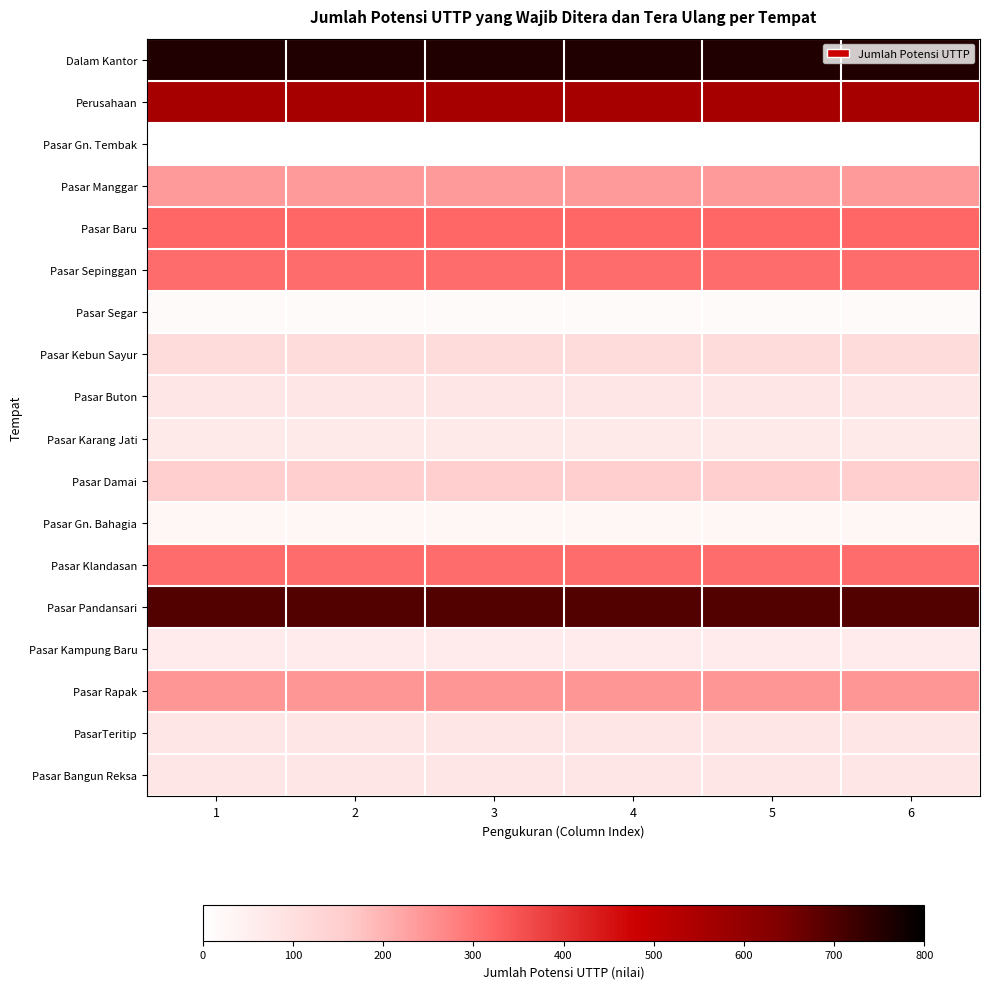

How many data points does each series have?

6